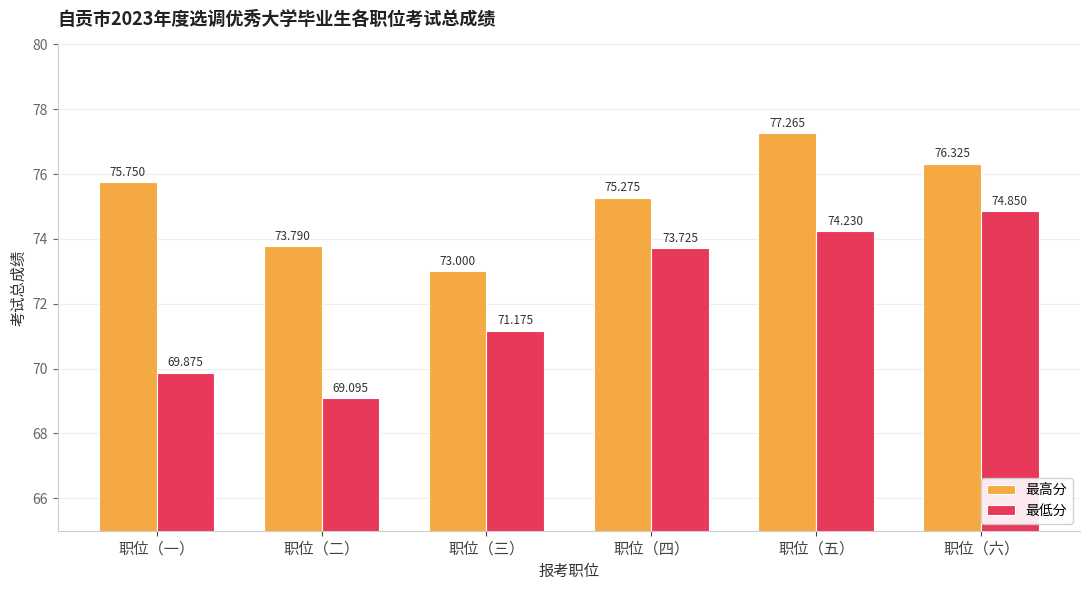

What value does the 最低分 series have at 职位（二）?

69.1